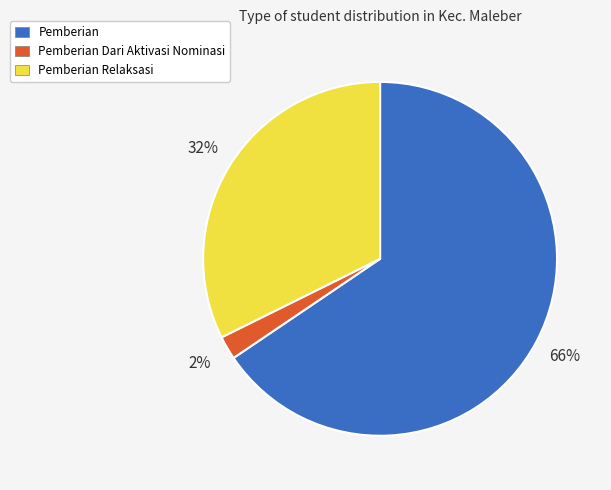

What is the largest slice in the pie chart?

Pemberian